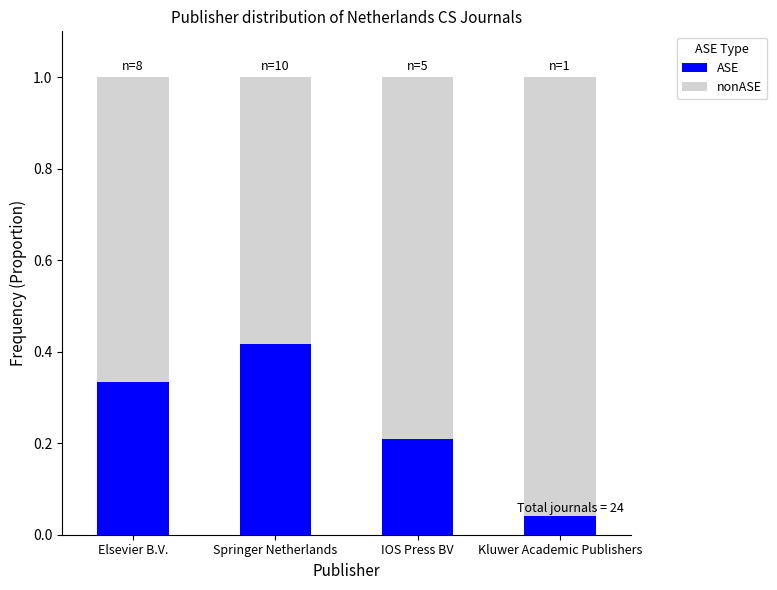

Does the chart contain any negative values?

No